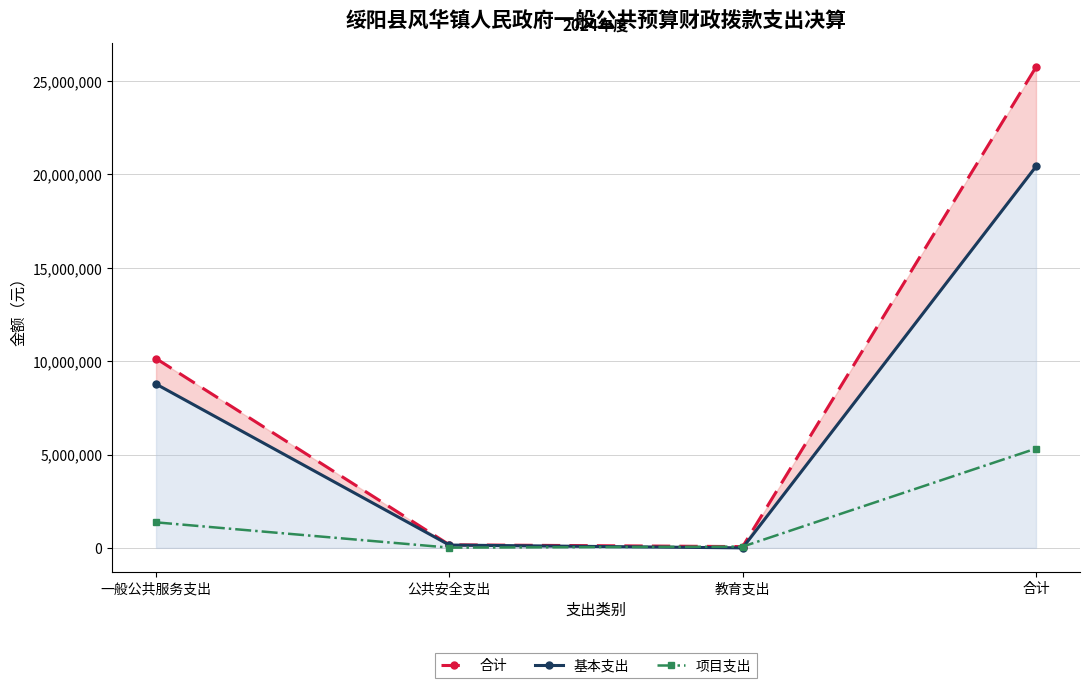

What is the maximum value for 合计?

25744596.1